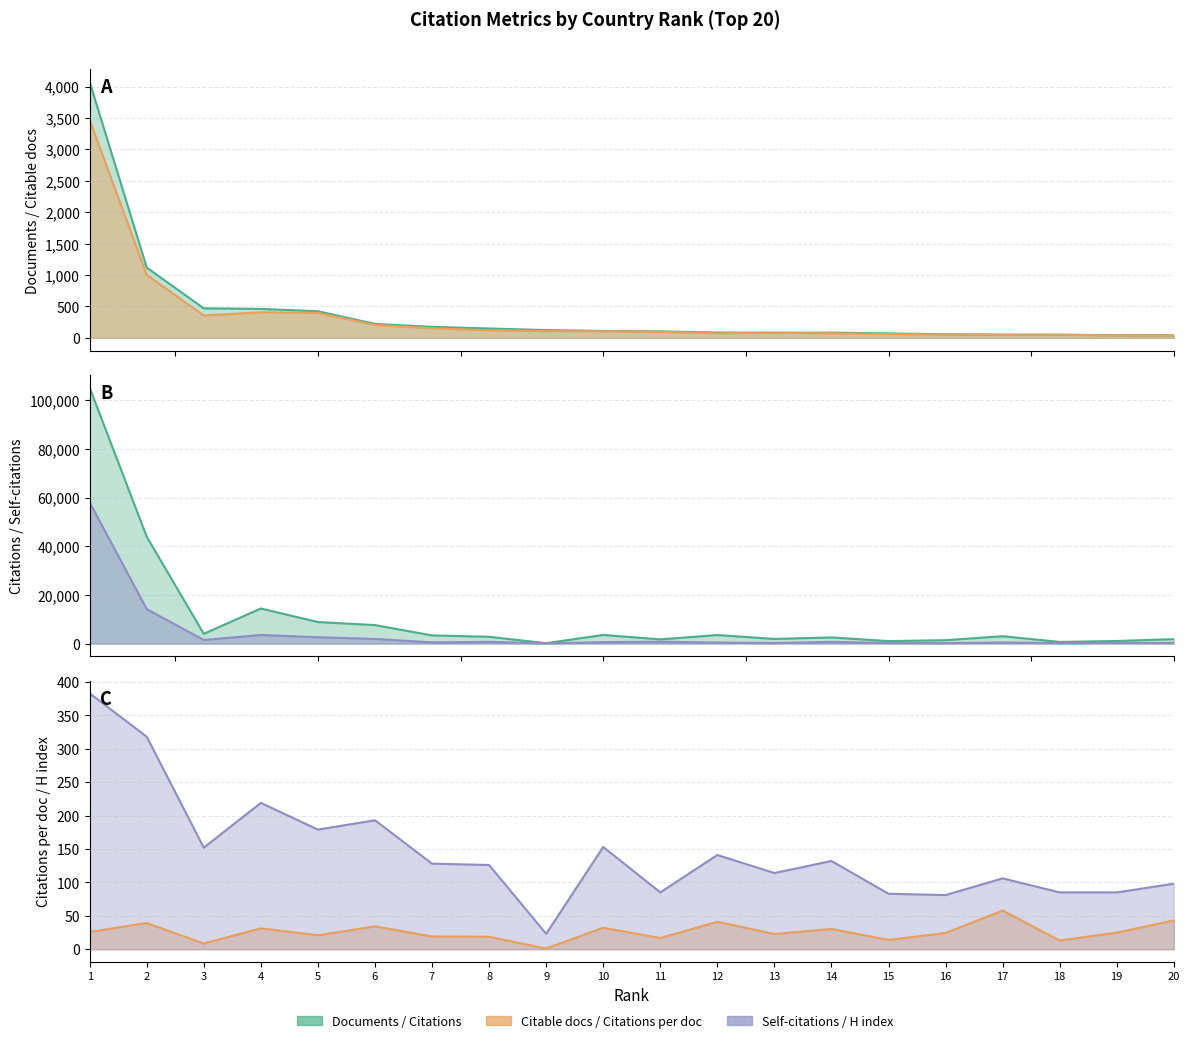

Reading left to right, transcribe all the data shown in this chart.

Documents: 4072.0	1119.0	470.0	461.0	424.0	222.0	175.0	149.0	124.0	110.0	103.0	85.0	83.0	83.0	71.0	57.0	52.0	50.0	42.0	42.0
Citable documents: 3469.0	1003.0	356.0	407.0	397.0	206.0	152.0	121.0	108.0	105.0	96.0	74.0	80.0	73.0	61.0	53.0	48.0	49.0	40.0	39.0
Citations: 105165.0	43889.0	3998.0	14397.0	8834.0	7582.0	3335.0	2772.0	131.0	3525.0	1717.0	3489.0	1884.0	2509.0	988.0	1380.0	3007.0	649.0	1041.0	1809.0
Self-citations: 57996.0	14147.0	1463.0	3508.0	2583.0	1893.0	453.0	692.0	69.0	570.0	735.0	400.0	216.0	682.0	217.0	170.0	441.0	168.0	275.0	228.0
Citations per document: 25.8	39.2	8.5	31.2	20.8	34.1	19.1	18.6	1.1	32.0	16.7	41.0	22.7	30.2	13.9	24.2	57.8	13.0	24.8	43.1
H index: 383.0	318.0	152.0	219.0	179.0	193.0	128.0	126.0	23.0	153.0	85.0	141.0	114.0	132.0	83.0	81.0	106.0	85.0	85.0	98.0